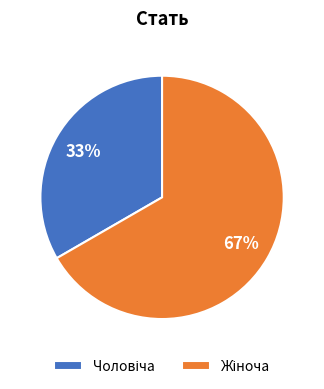

To the nearest percent, what is the average slice percentage?

50%